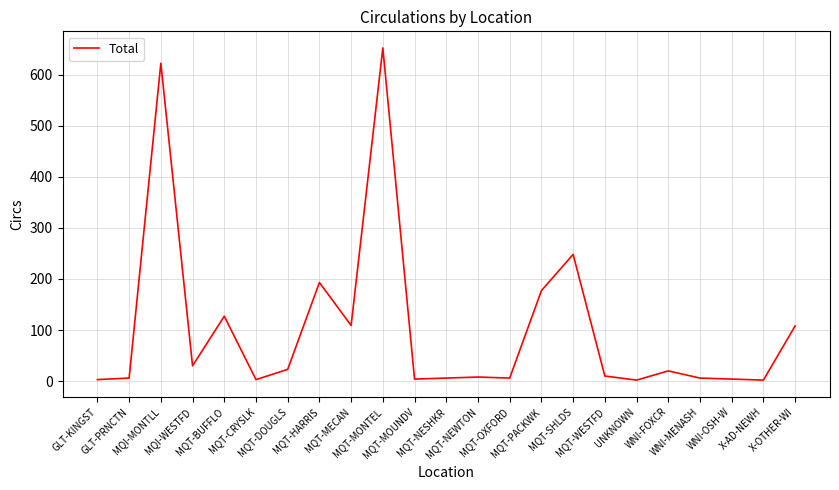

Where is the data nearest to the value 327?

MQT-SHLDS